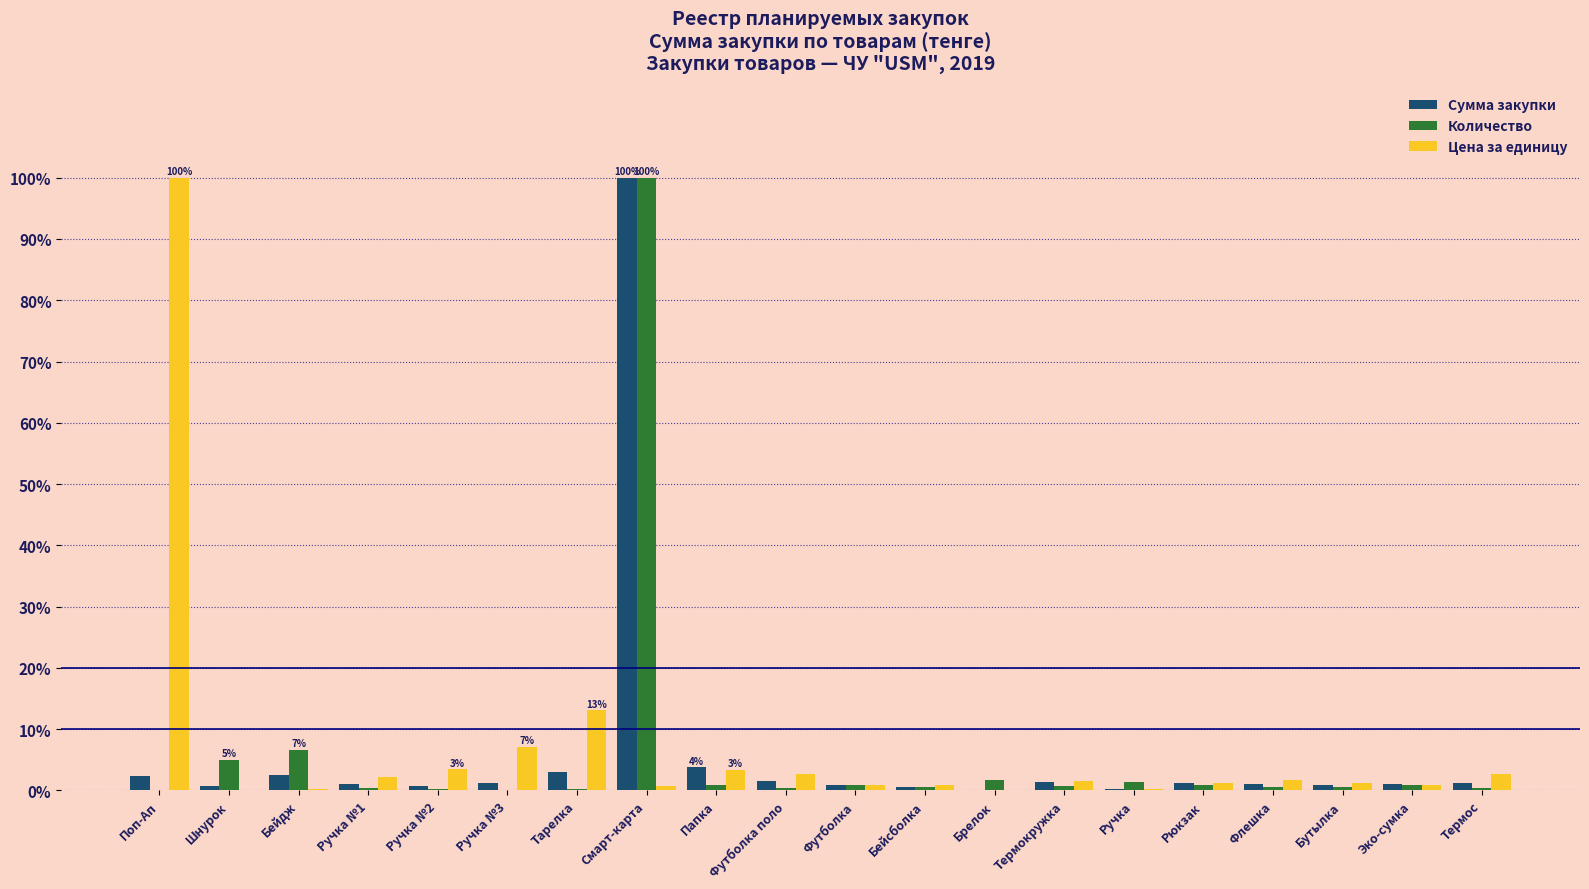

Which category has the highest value in the Количество series?

Смарт-карта